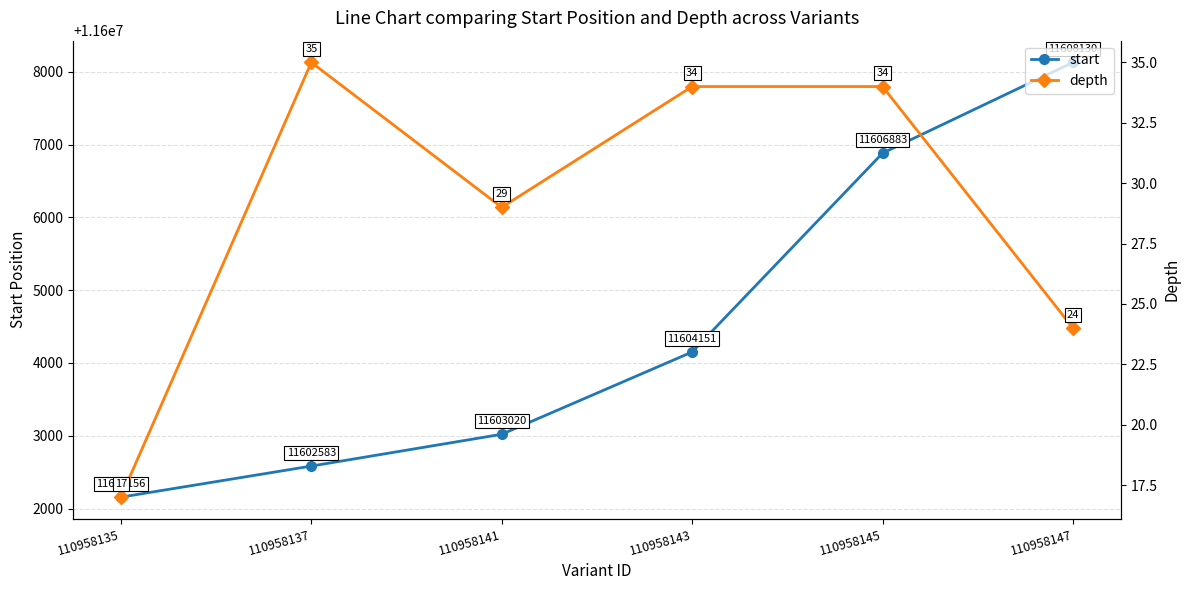

Is the value of depth at 110958135 greater than the value of start at 110958135?

No